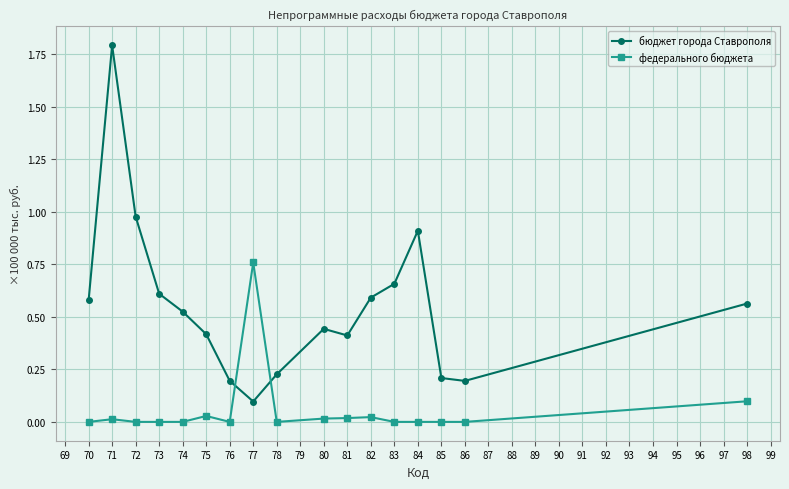

List the series in order of their peak value, highest first.

бюджет города Ставрополя, федерального бюджета